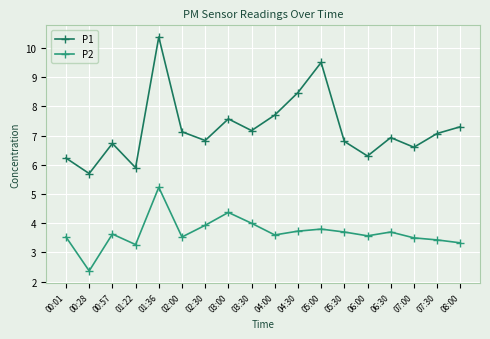

What is the greatest value displayed?

10.4